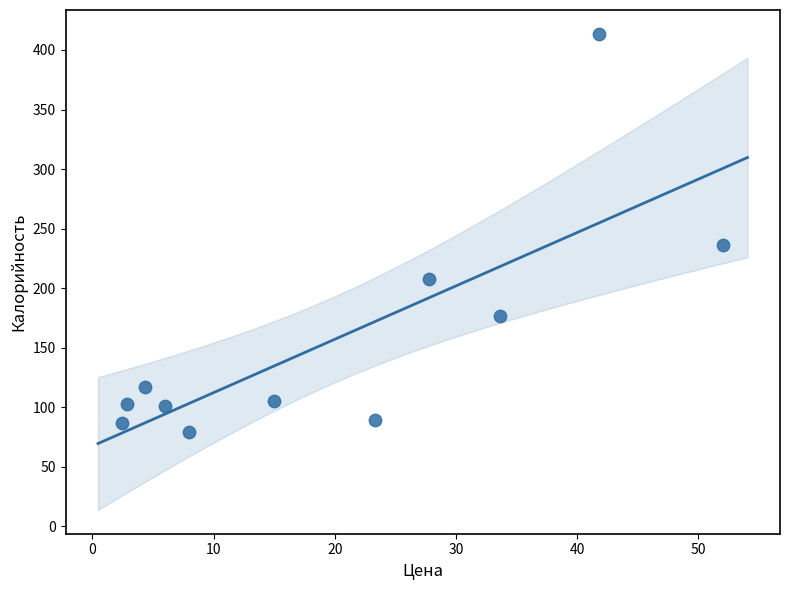

What is the range of X values (max minus min)?

49.6